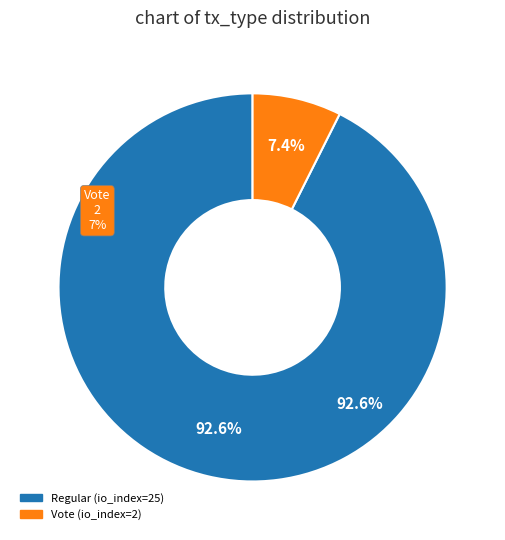

Does Vote (io_index=2) account for over 50% of the chart?

No